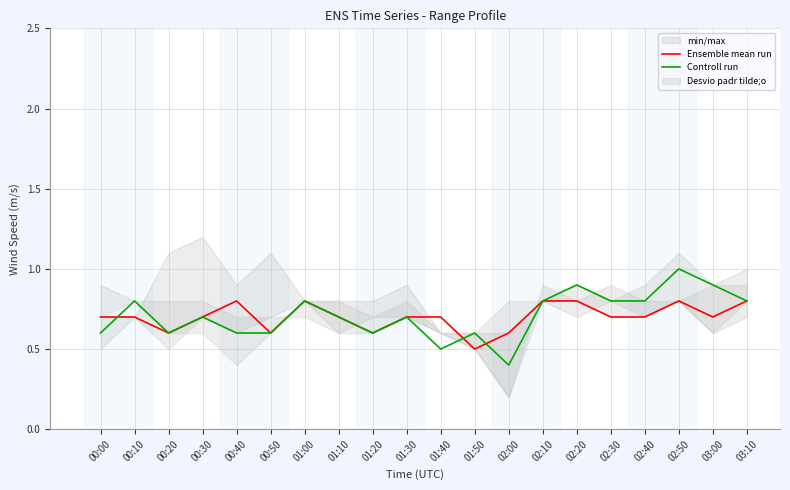

What is the label of the 8th point from the right?

02:00